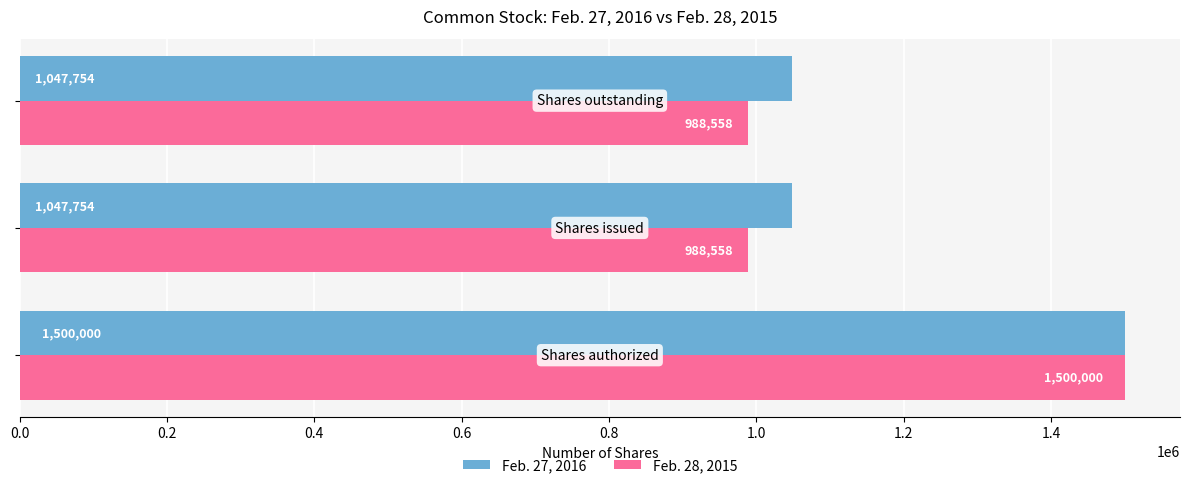

What is the minimum value for Feb. 28, 2015?

988558